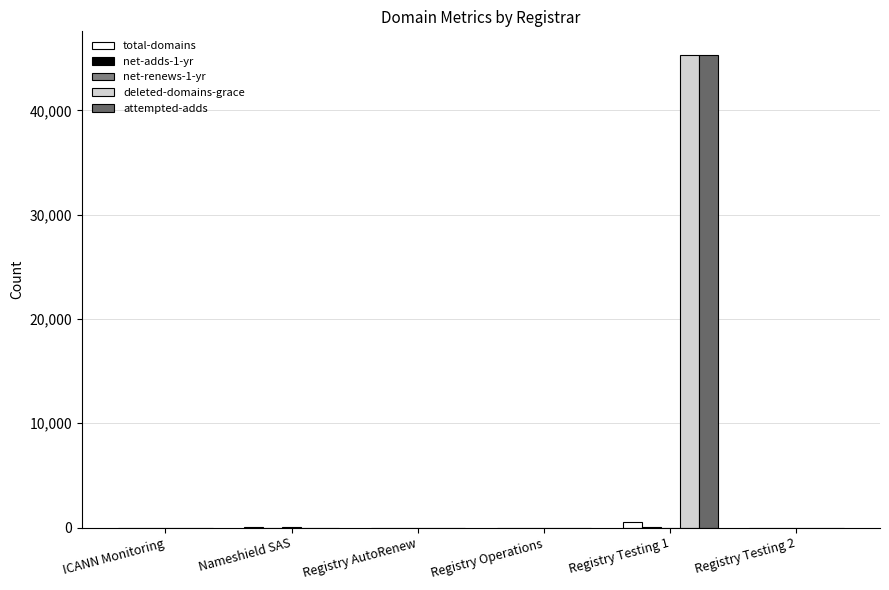

The value of deleted-domains-grace at Registry Operations is 0. True or false?

True